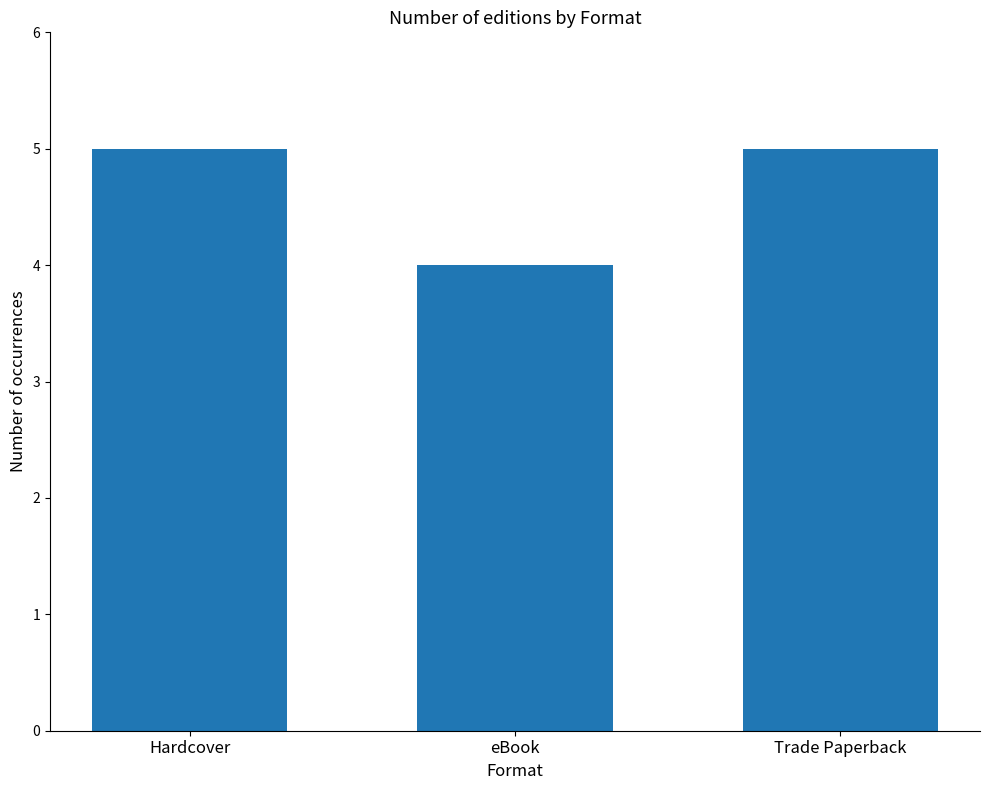

Is it true that the value at Hardcover is 5?

True